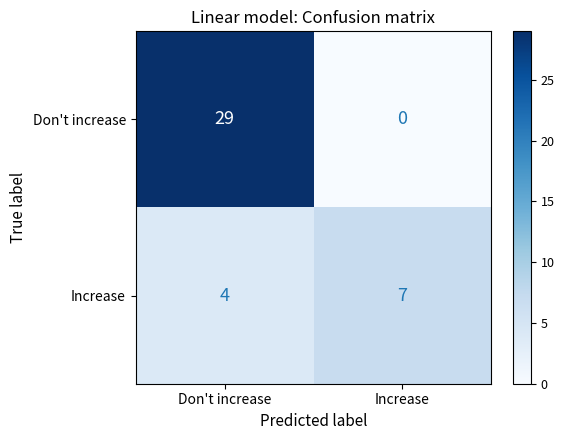

How many categories are shown in the chart?

2